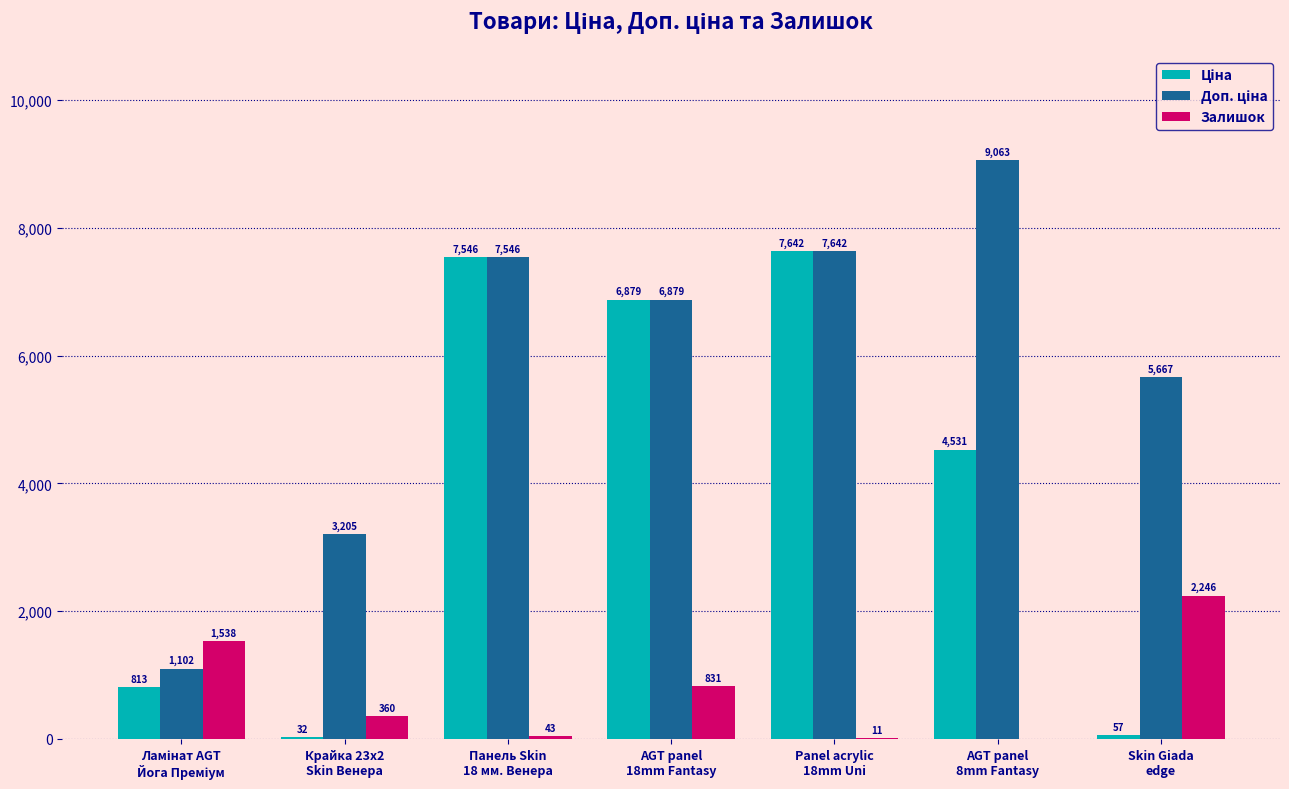

What is the maximum value for Залишок?

2246.0